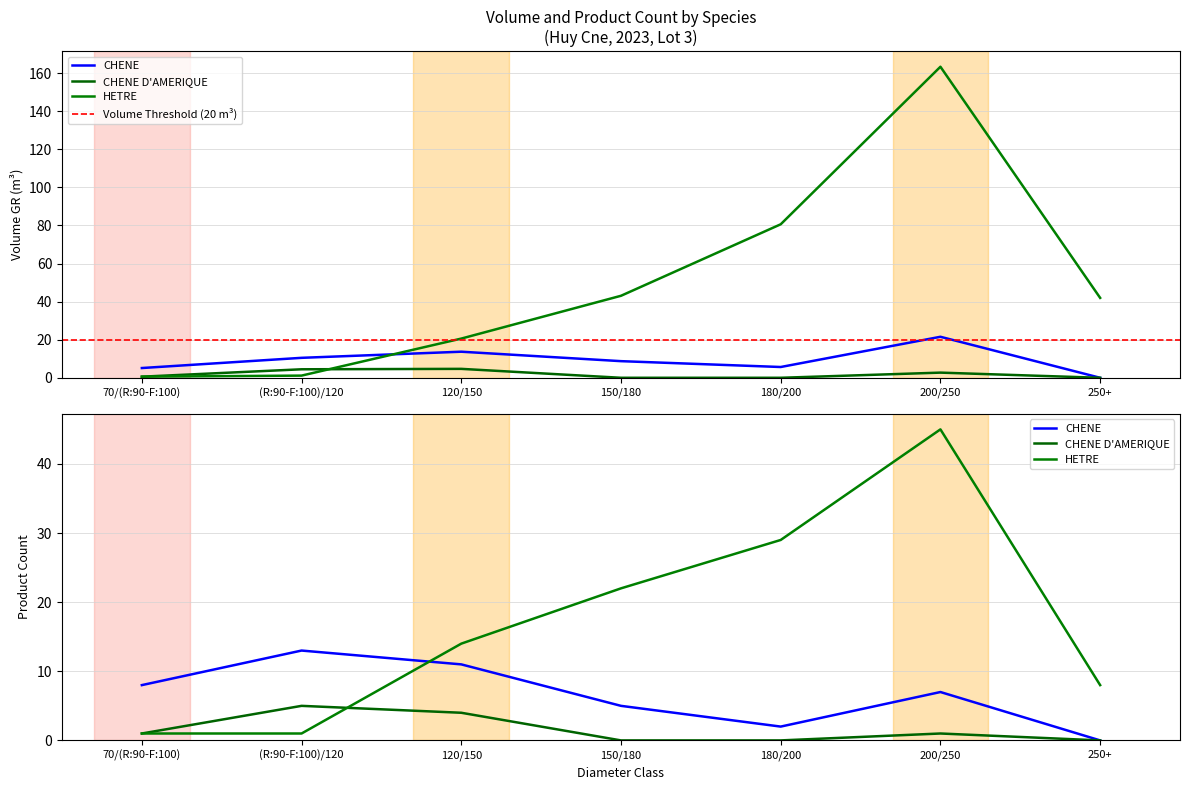

True or false: CHENE D'AMERIQUE has more than 2 interior local peaks.

False